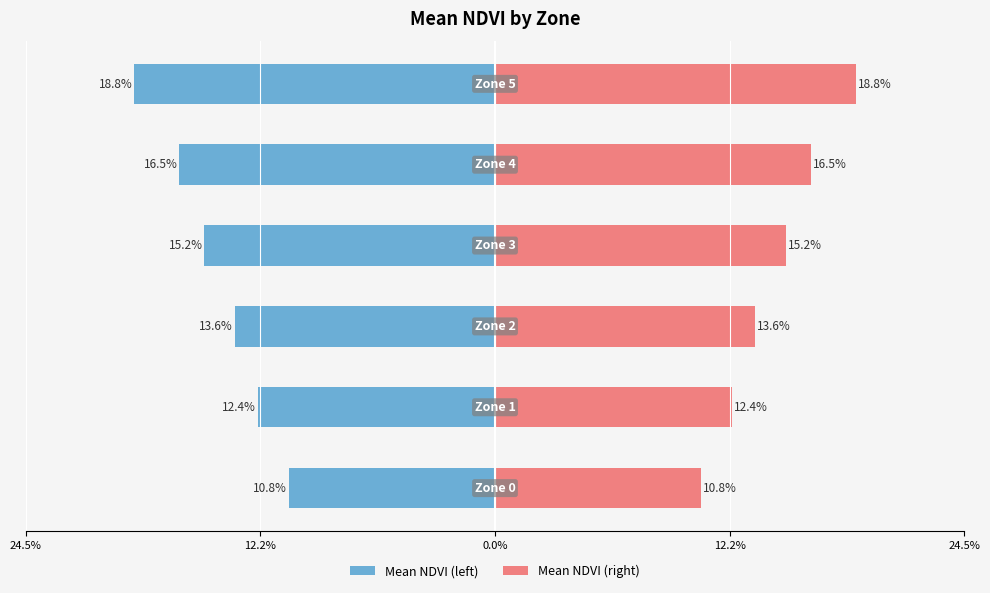

The value of Mean NDVI (right) at 24.5% is 25.5. True or false?

False